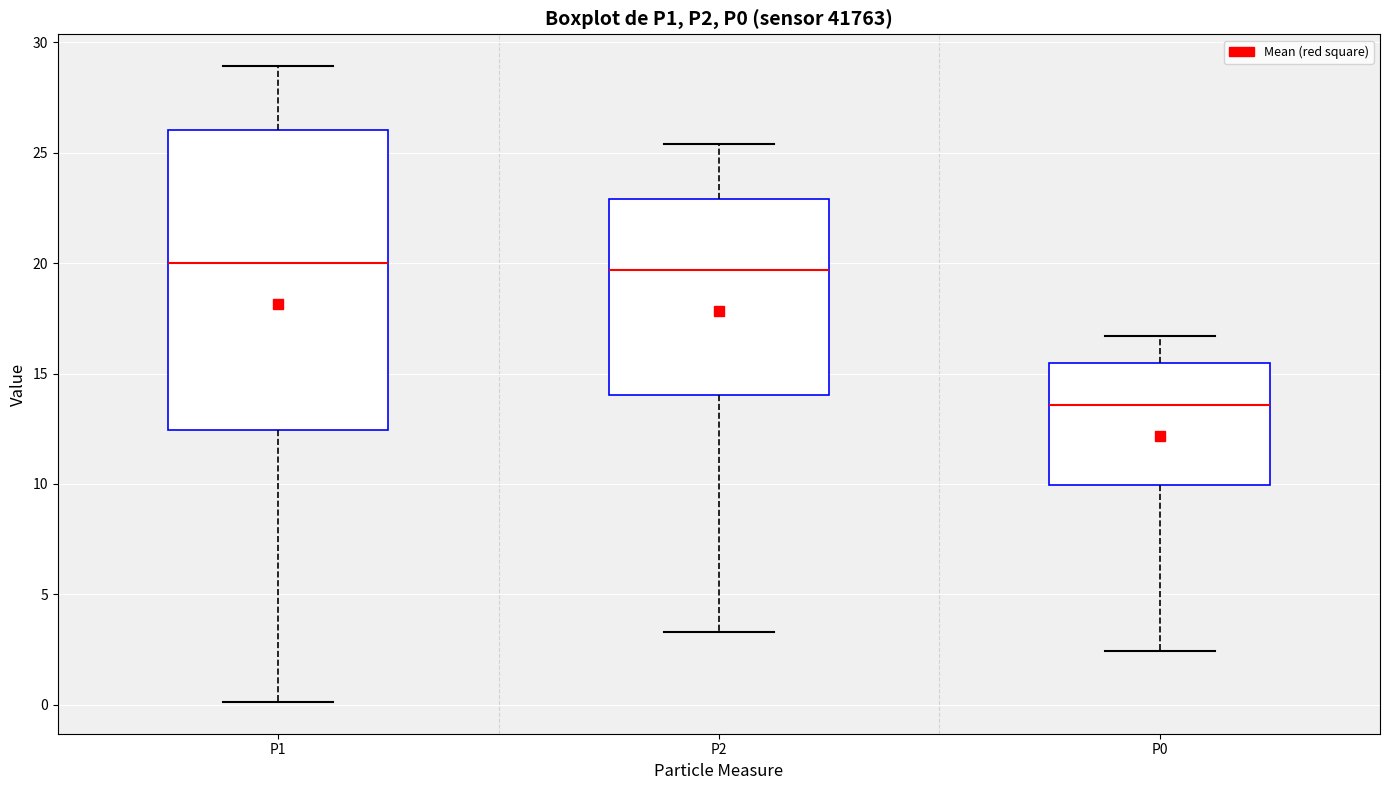

Reading left to right, read every box against the y-axis: the position of its median line, the range the box covers, and the ends of its whiskers. The values are not printed on the chart, so give them approximately, as read against the axis.

P1: median 20.0, box 12.5 to 26.0, whiskers 0.0 to 29.0
P2: median 19.5, box 14.0 to 23.0, whiskers 3.5 to 25.5
P0: median 13.5, box 10.0 to 15.5, whiskers 2.5 to 16.5